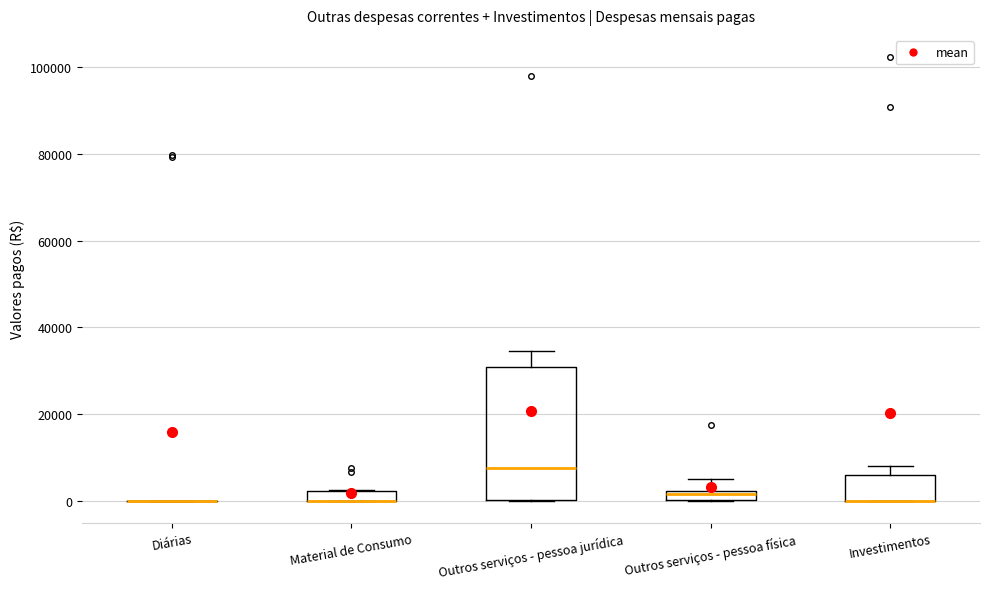

Which box is the tallest, from its lower edge to its upper edge?

Outros serviços - pessoa jurídica